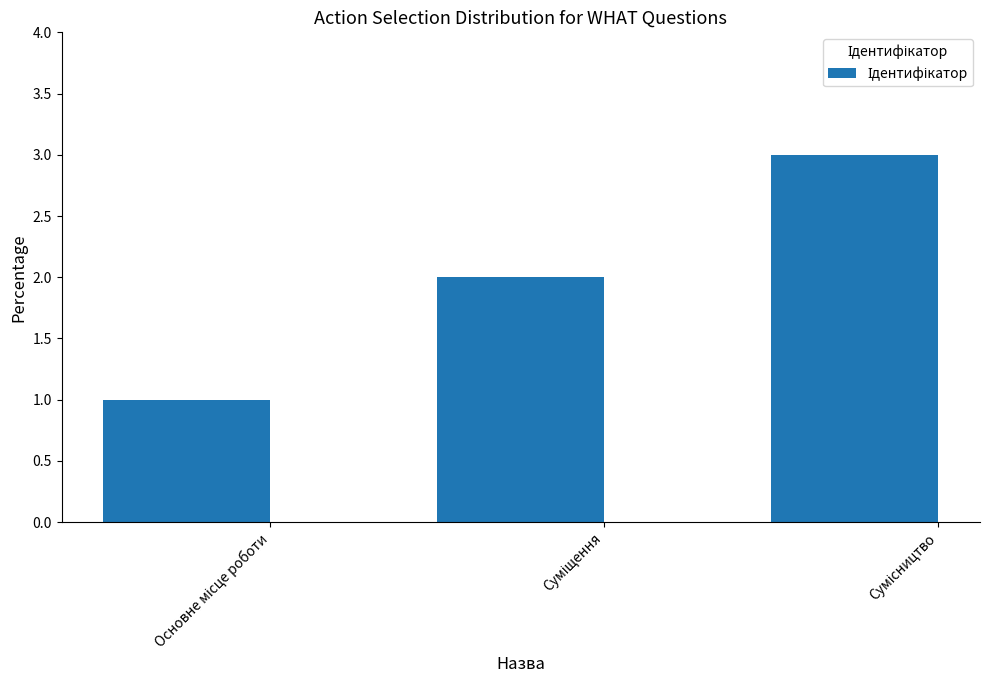

Does the chart contain any negative values?

No